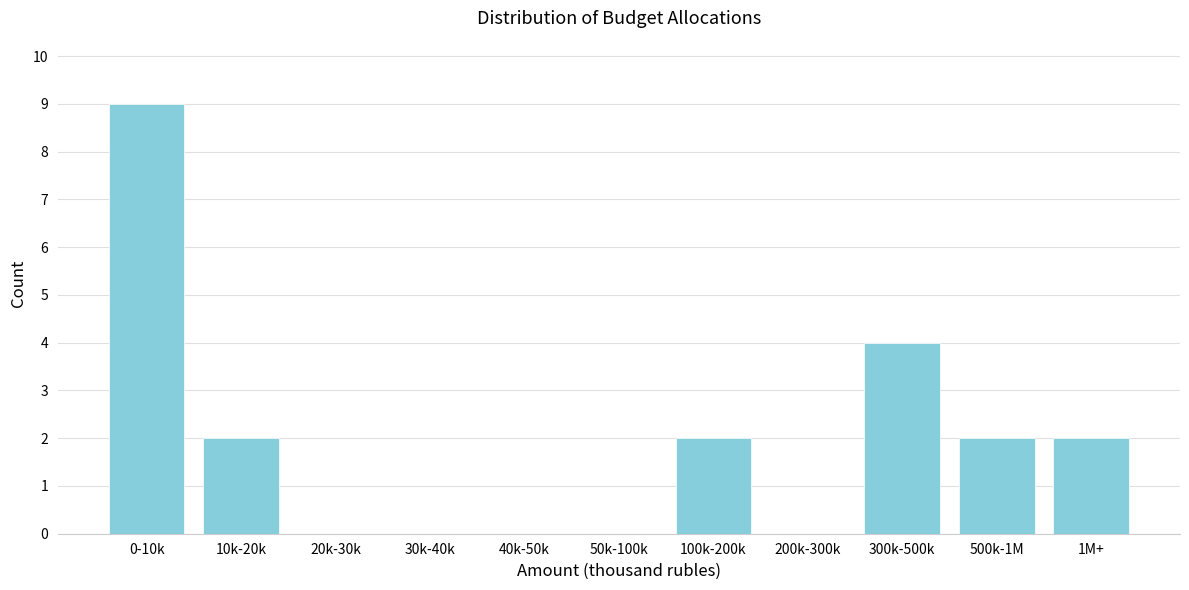

Reading left to right, extract all data points from this chart.

0-10k=9	10k-20k=2	20k-30k=0	30k-40k=0	40k-50k=0	50k-100k=0	100k-200k=2	200k-300k=0	300k-500k=4	500k-1M=2	1M+=2